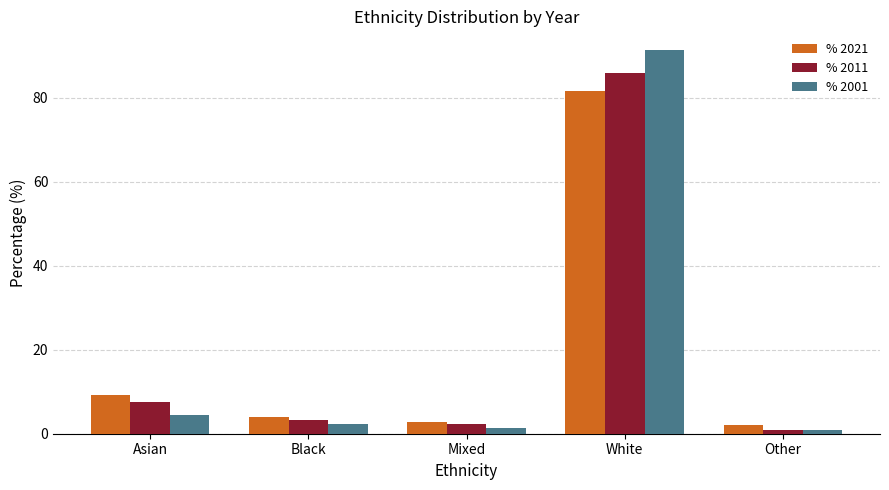

True or false: % 2021 has a value of 12.6 at Asian.

False